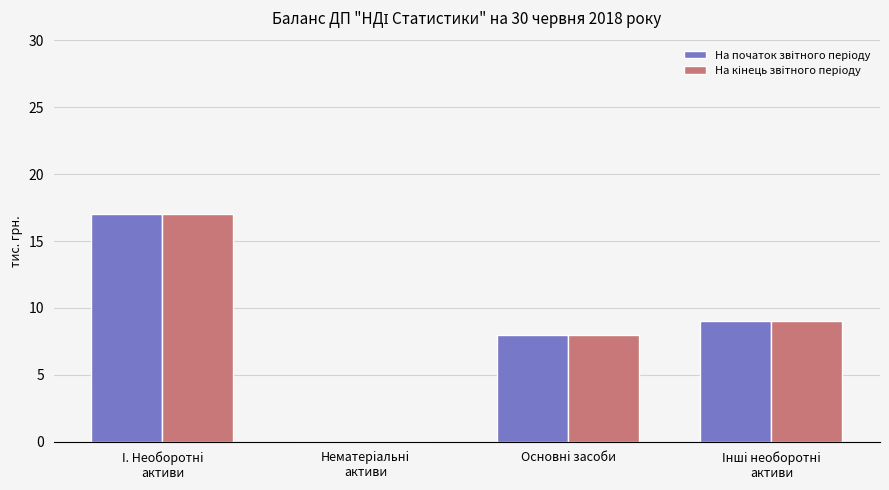

What value does the На кiнець звiтного перiоду series have at Основнi засоби?

8